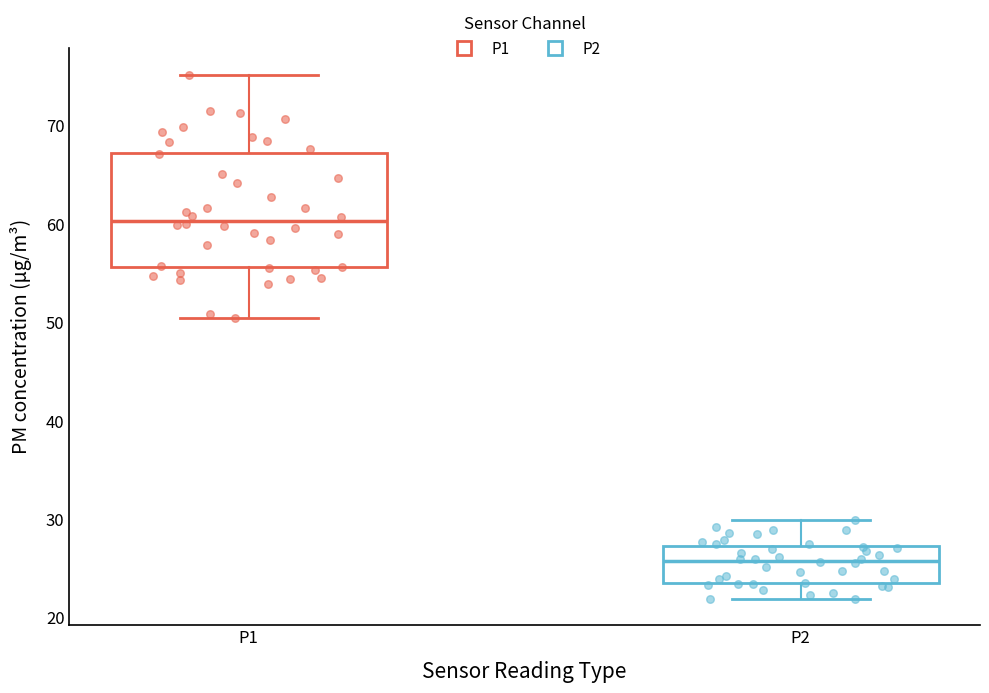

Where is the upper edge of the box for P1 on the y-axis? The values are not printed on the chart, so give them approximately, as read against the axis.

67